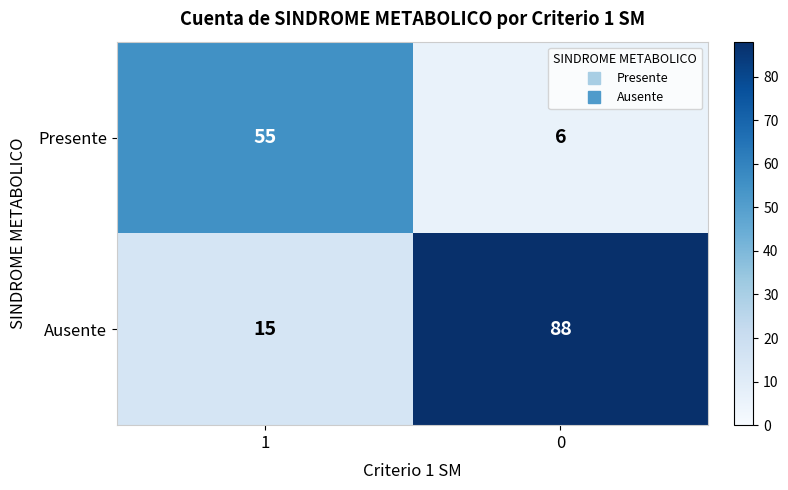

Is it true that Presente equals 3 at 0?

False